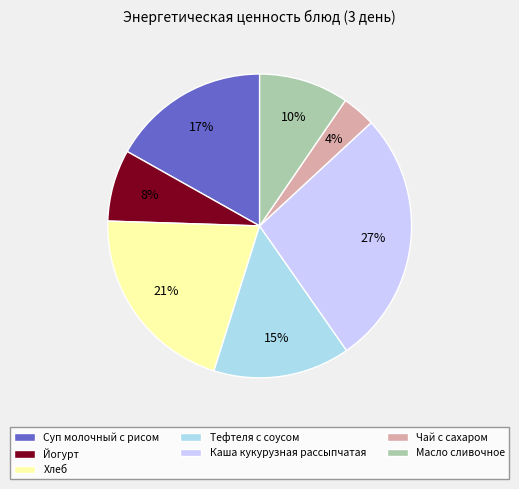

Is it true that Суп молочный с рисом is 17% of the pie?

True